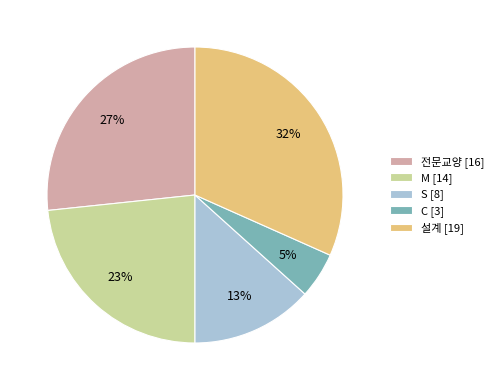

How many slices are in this pie chart?

5